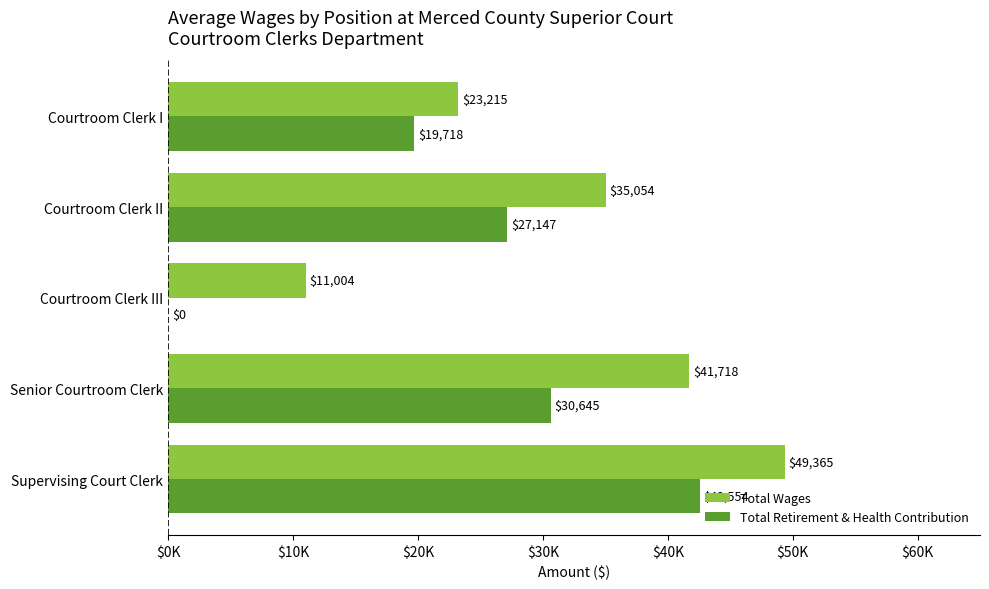

Which series has the largest range (max minus min)?

Total Retirement & Health Contribution